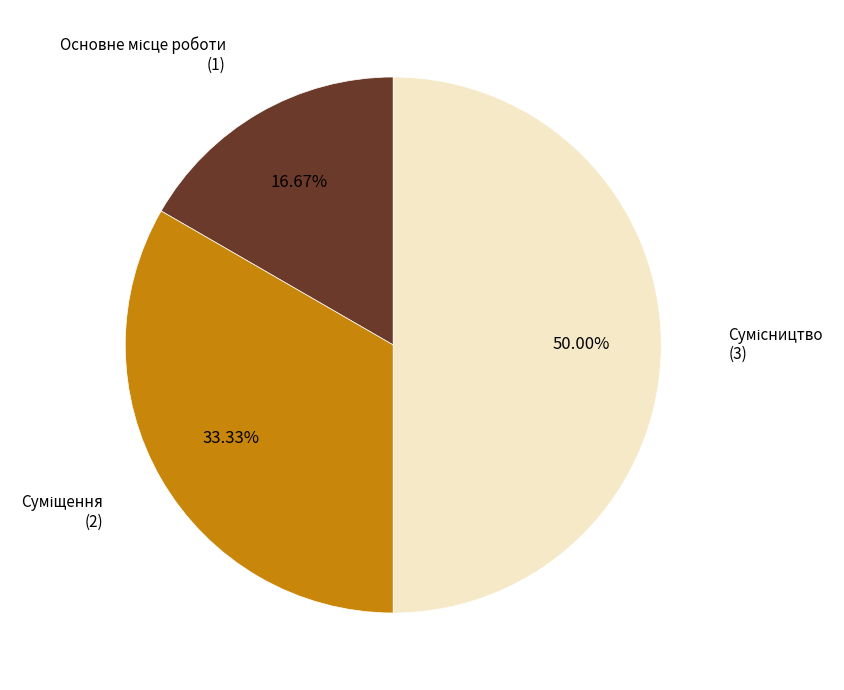

What percentage do Основне місце роботи and Суміщення together represent?

50.0%